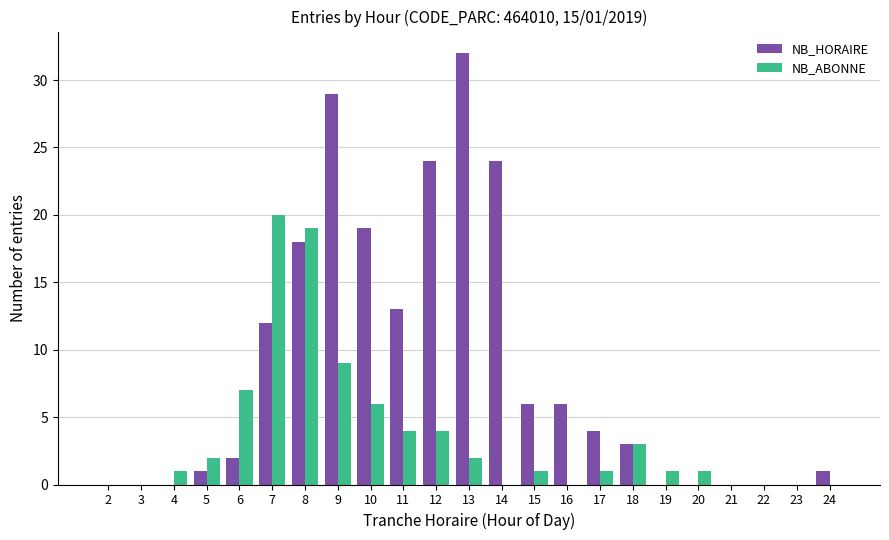

What is the sum of all NB_ABONNE values?

81